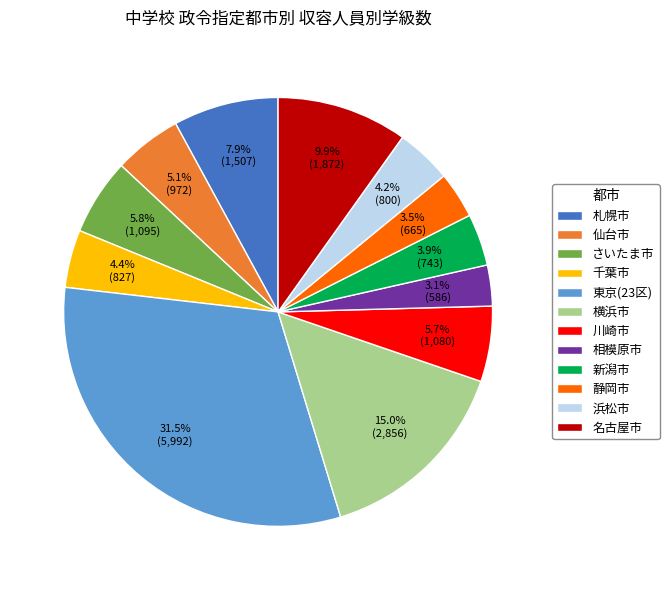

Is 東京(23区) the majority of the pie?

No